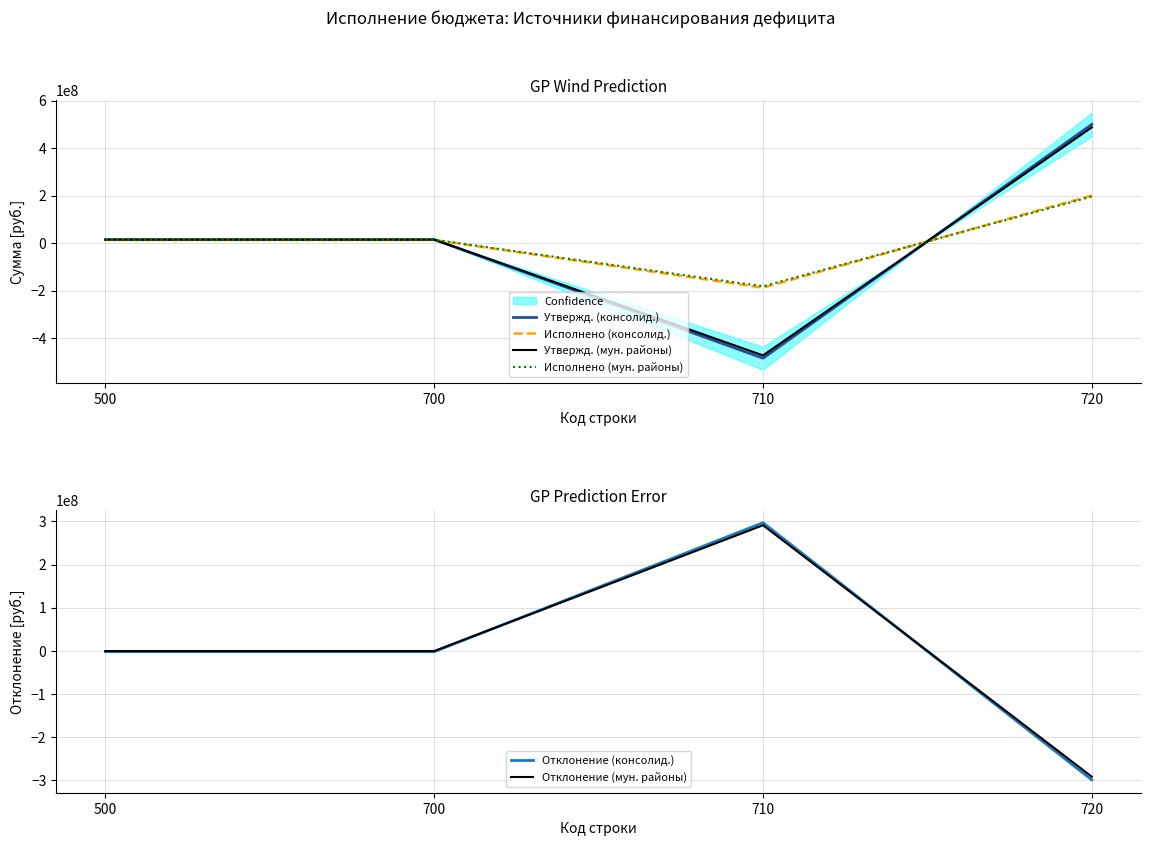

True or false: Исполнено (консолид.) has a value of 13035541.6 at 500.

True